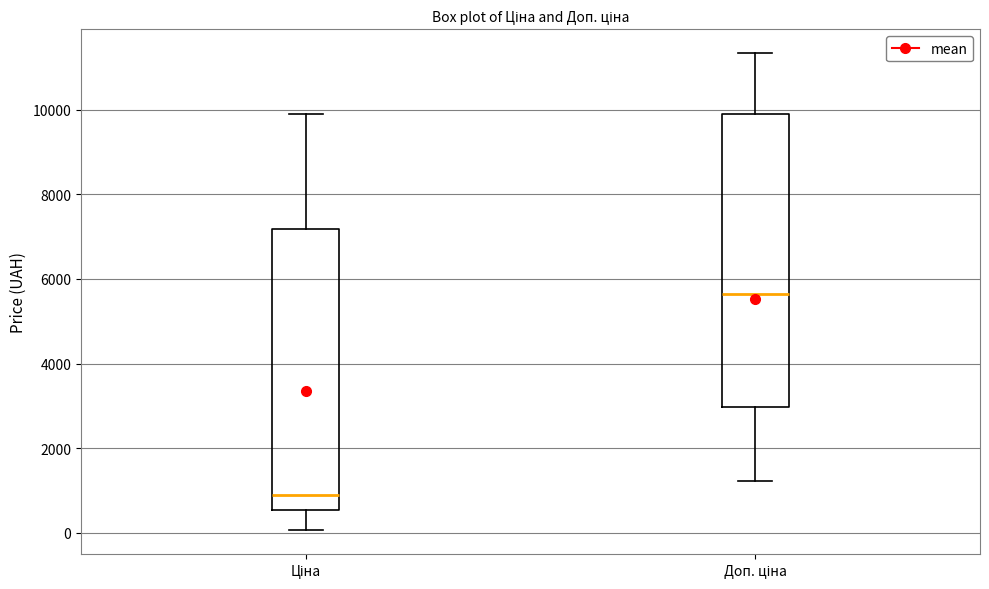

Which box has the highest median line?

Доп. ціна